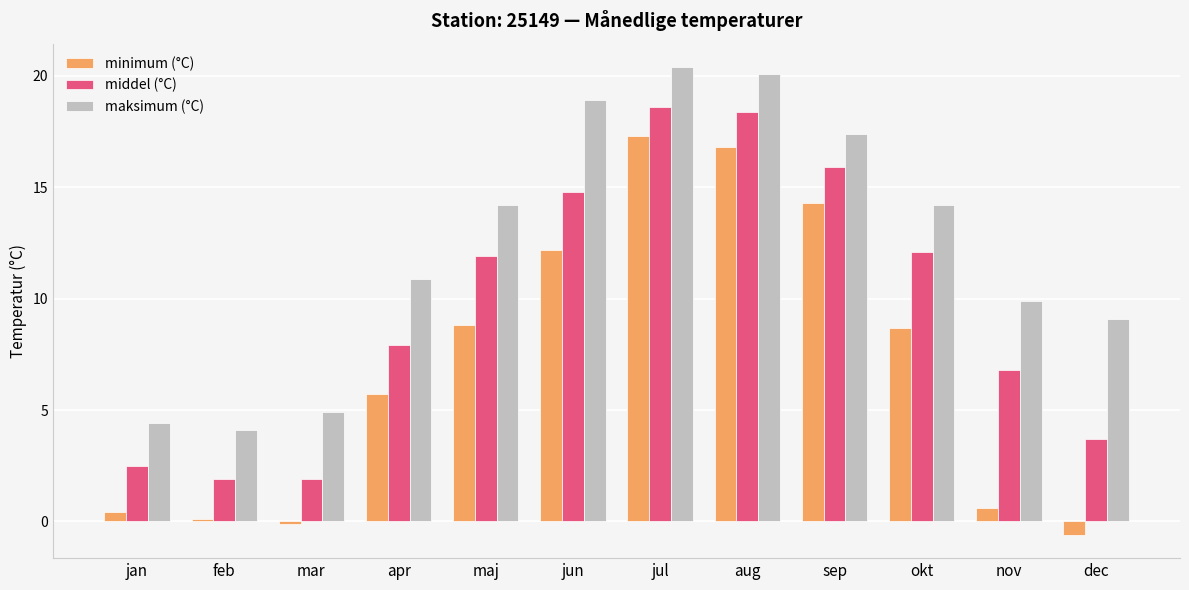

Reading left to right, transcribe all the data shown in this chart.

minimum (°C): 0.4	0.1	-0.1	5.7	8.8	12.2	17.3	16.8	14.3	8.7	0.6	-0.6
middel (°C): 2.5	1.9	1.9	7.9	11.9	14.8	18.6	18.4	15.9	12.1	6.8	3.7
maksimum (°C): 4.4	4.1	4.9	10.9	14.2	18.9	20.4	20.1	17.4	14.2	9.9	9.1